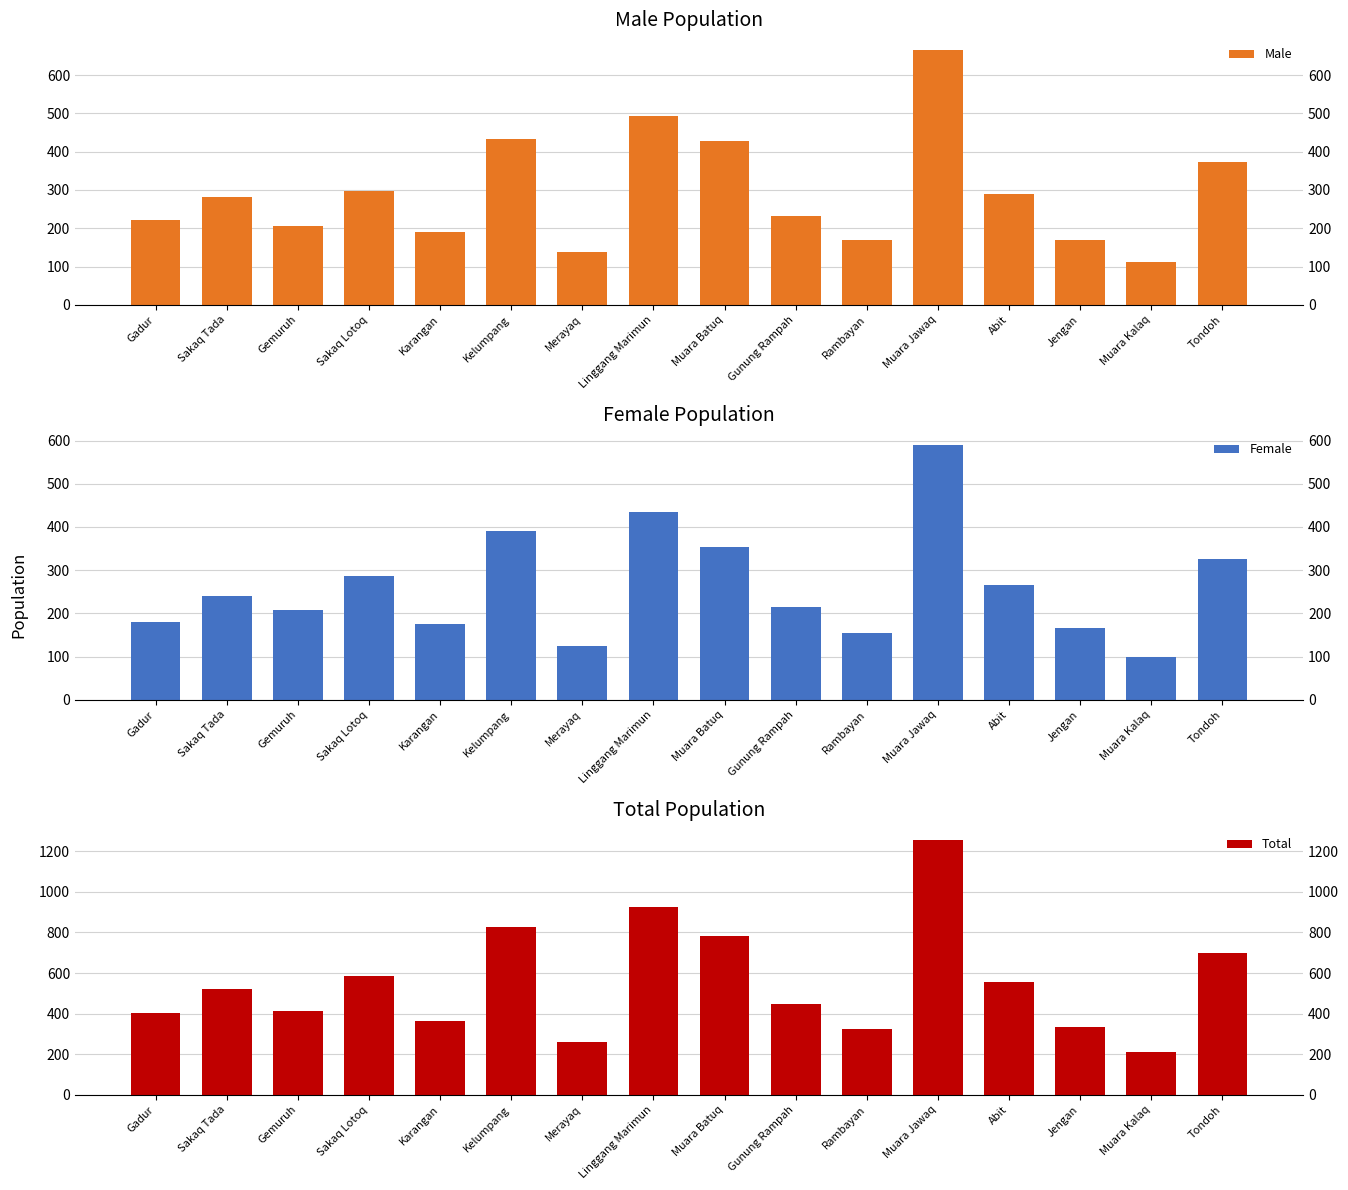

How many data points does each series have?

16